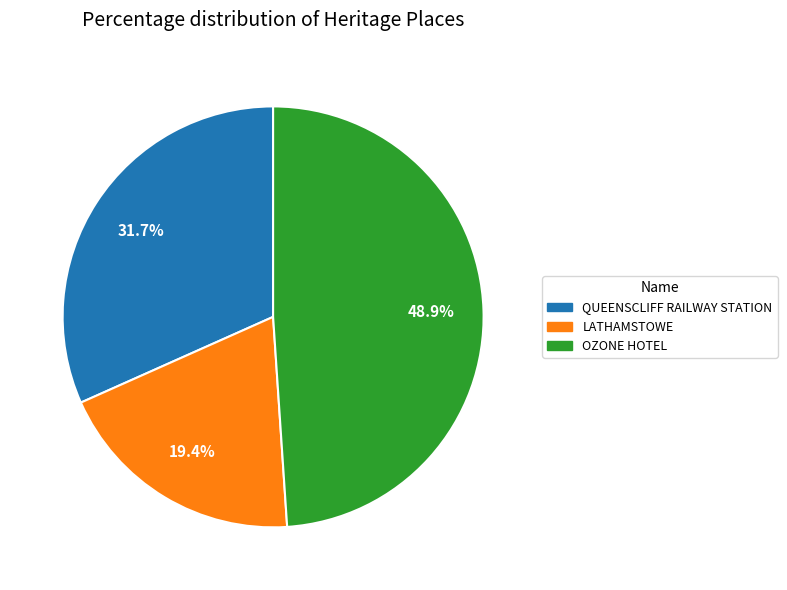

Is there any slice that represents more than half of the pie?

No